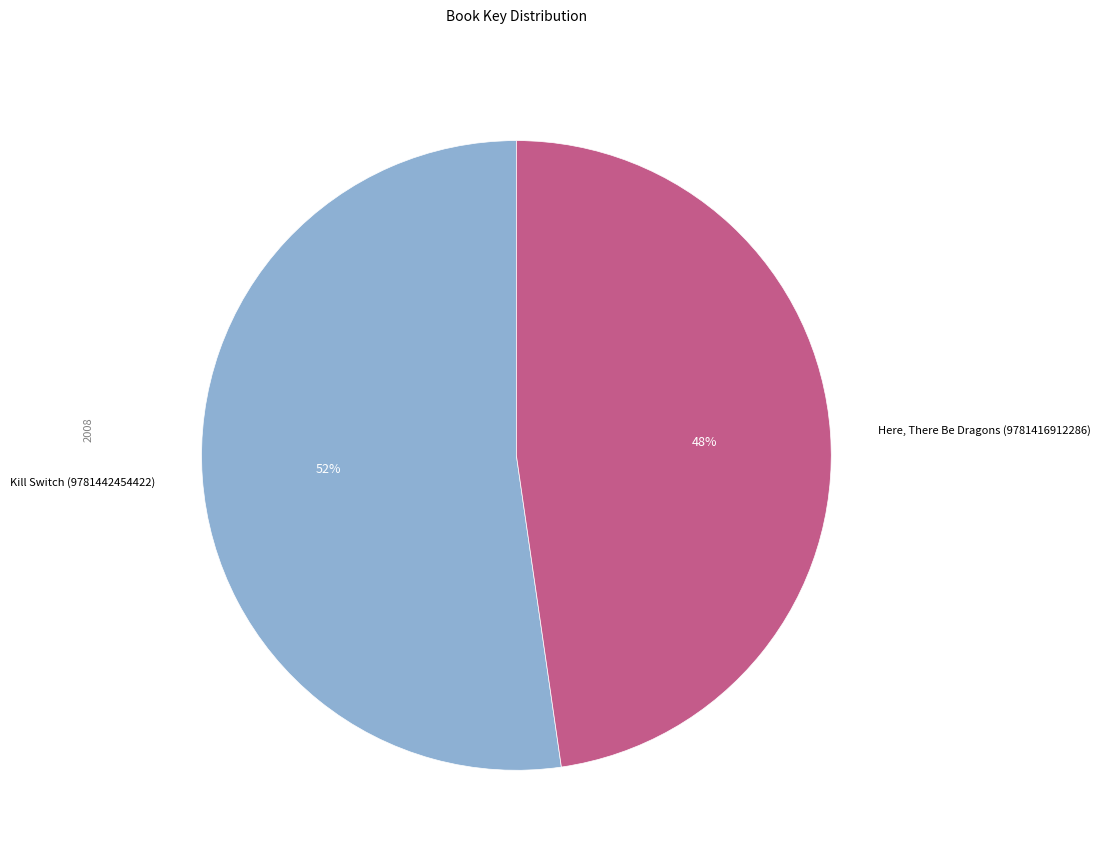

Do Kill Switch (9781442454422) and Here, There Be Dragons (9781416912286) together represent more than half of the pie?

Yes